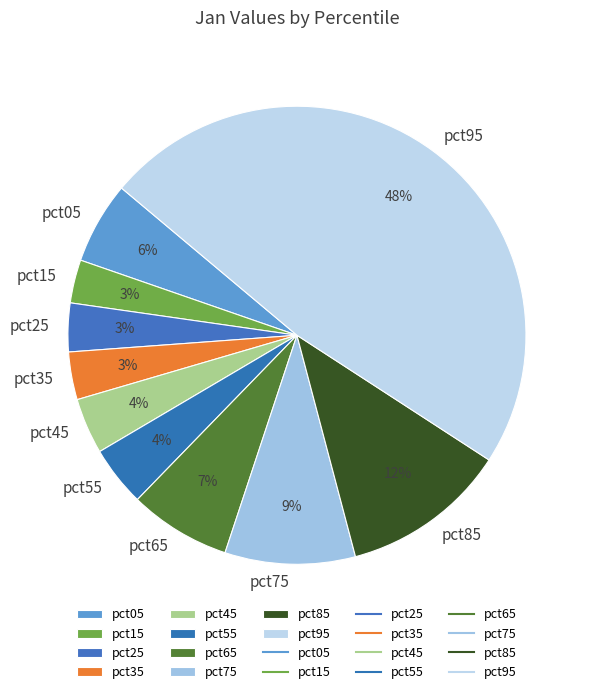

True or false: pct95 accounts for 33% of the total.

False